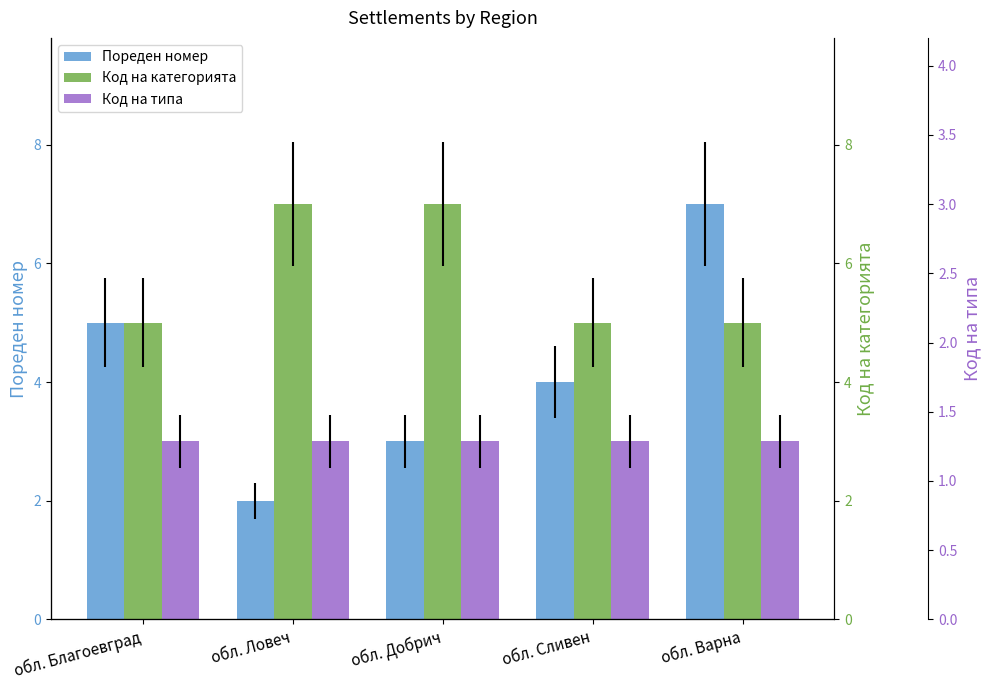

What is the maximum value shown in the chart?

7